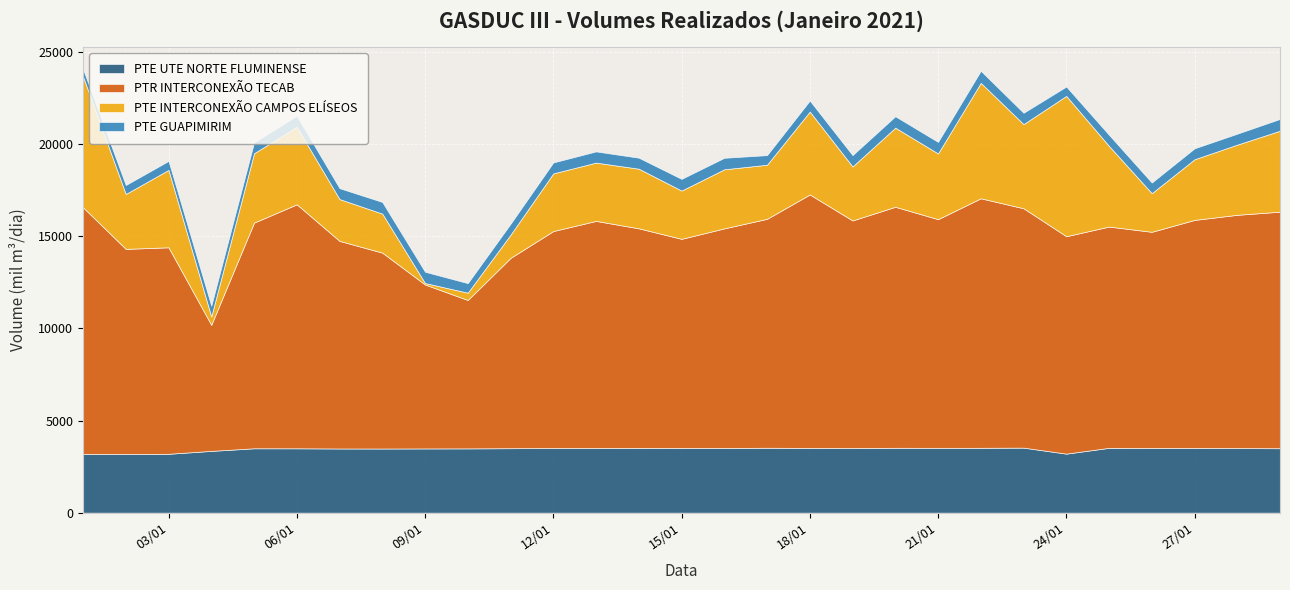

What is the maximum value for PTE UTE NORTE FLUMINENSE?

3530.4